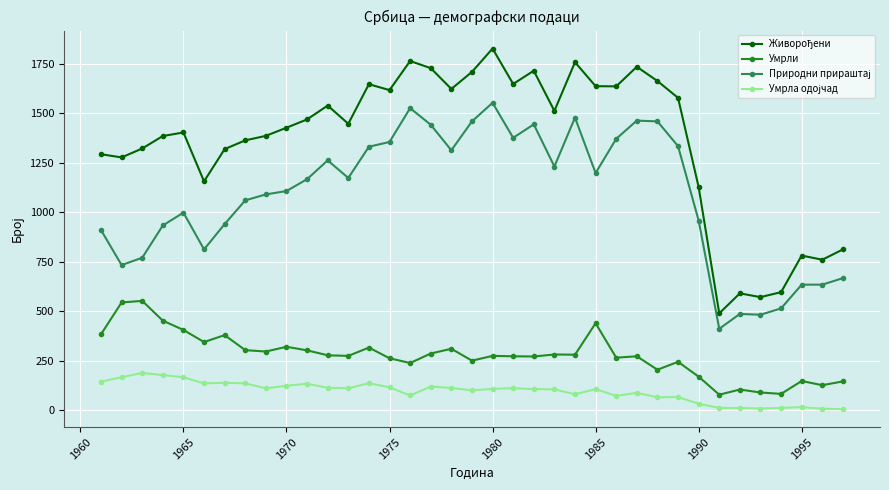

What is the maximum value for Умрли?

552